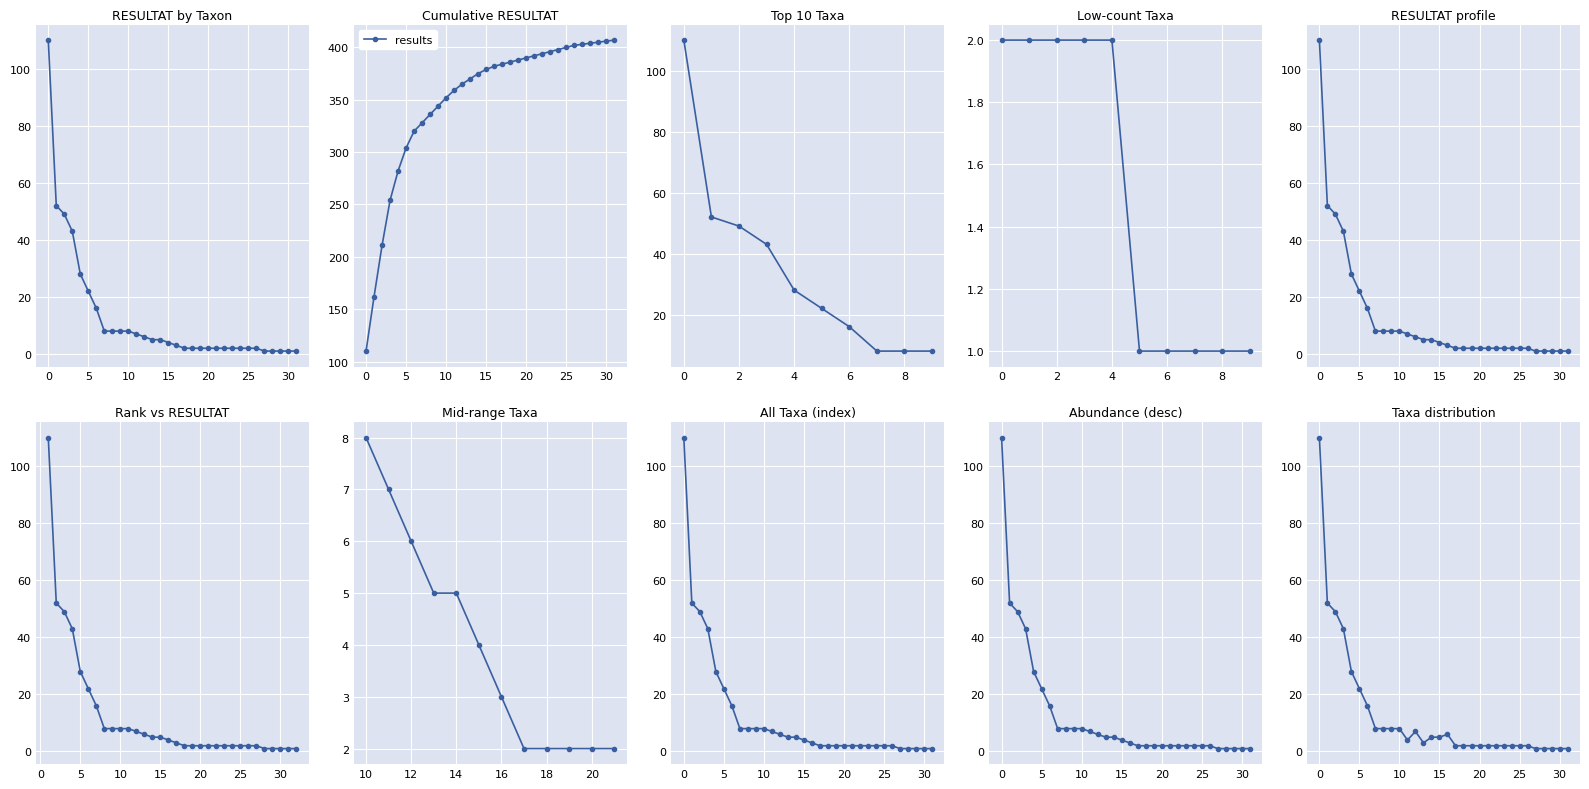

How many lines are shown in the chart?

1